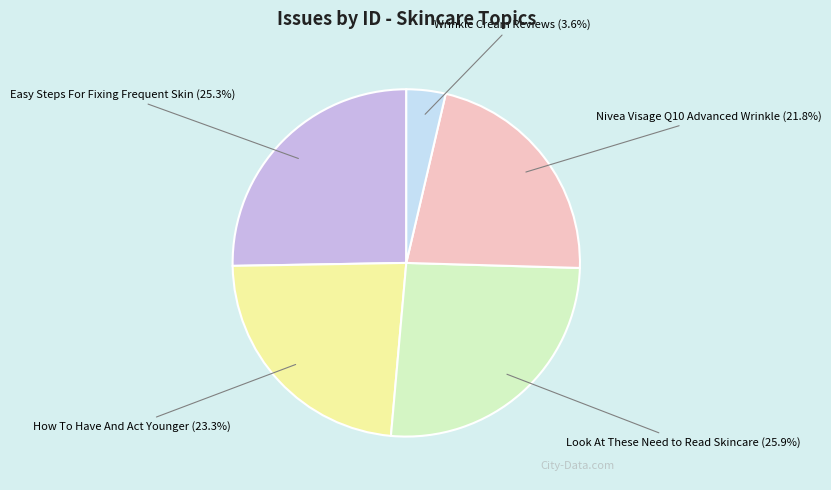

Does Easy Steps For Fixing Frequent Skin represent more than half of the total?

No